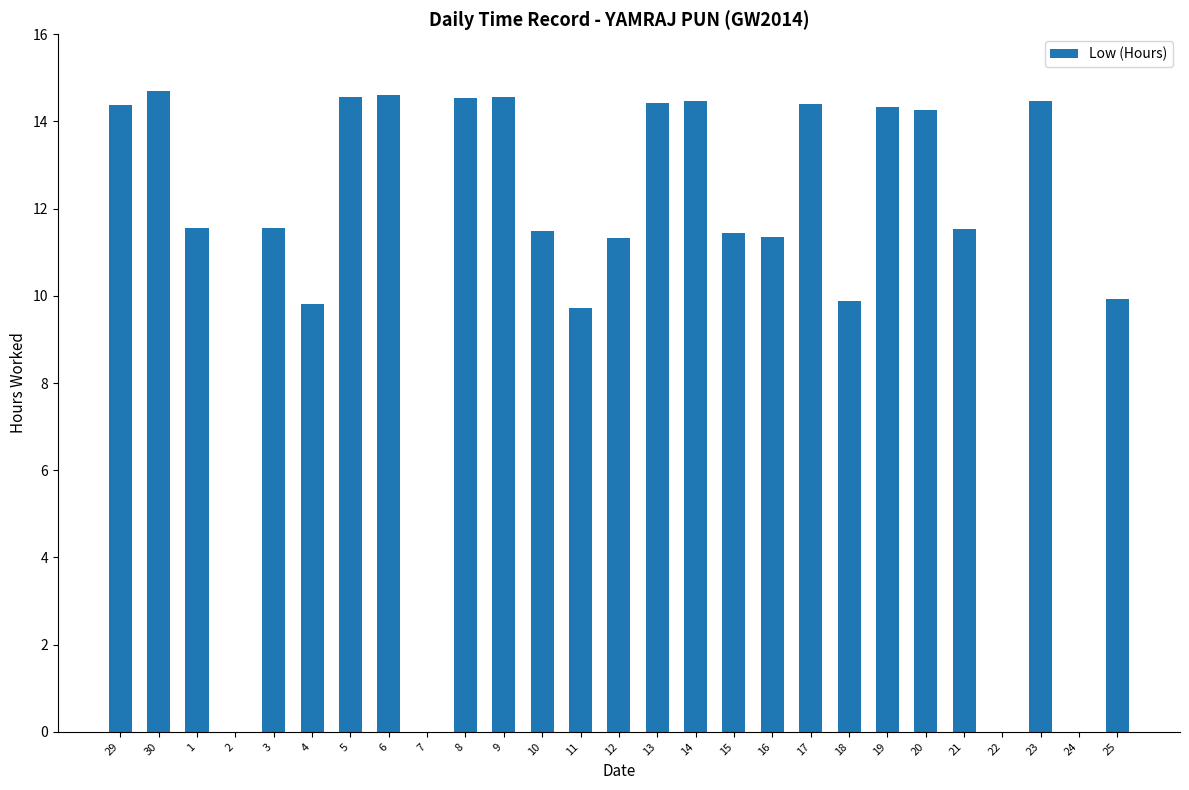

Which has a higher value, 17 or 7?

17